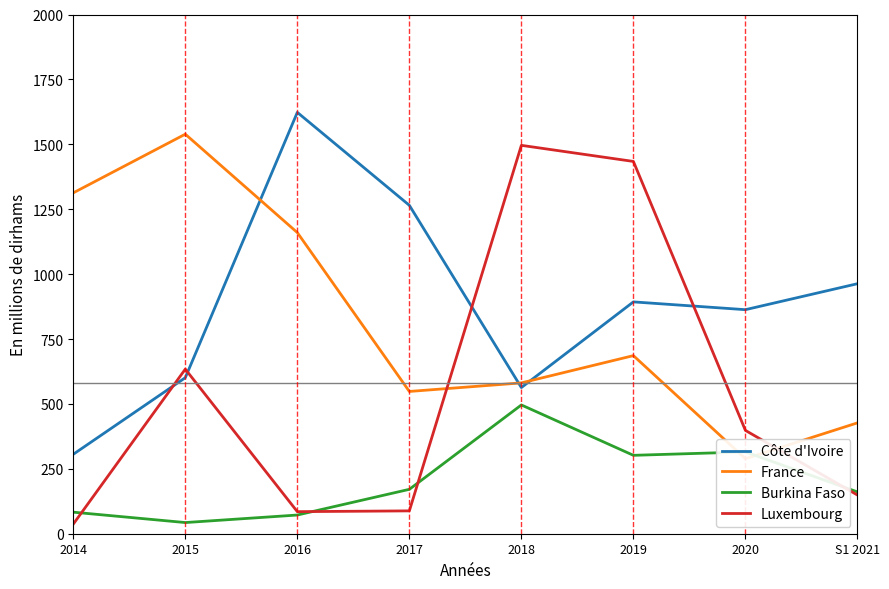

What position from the left is 2016?

3